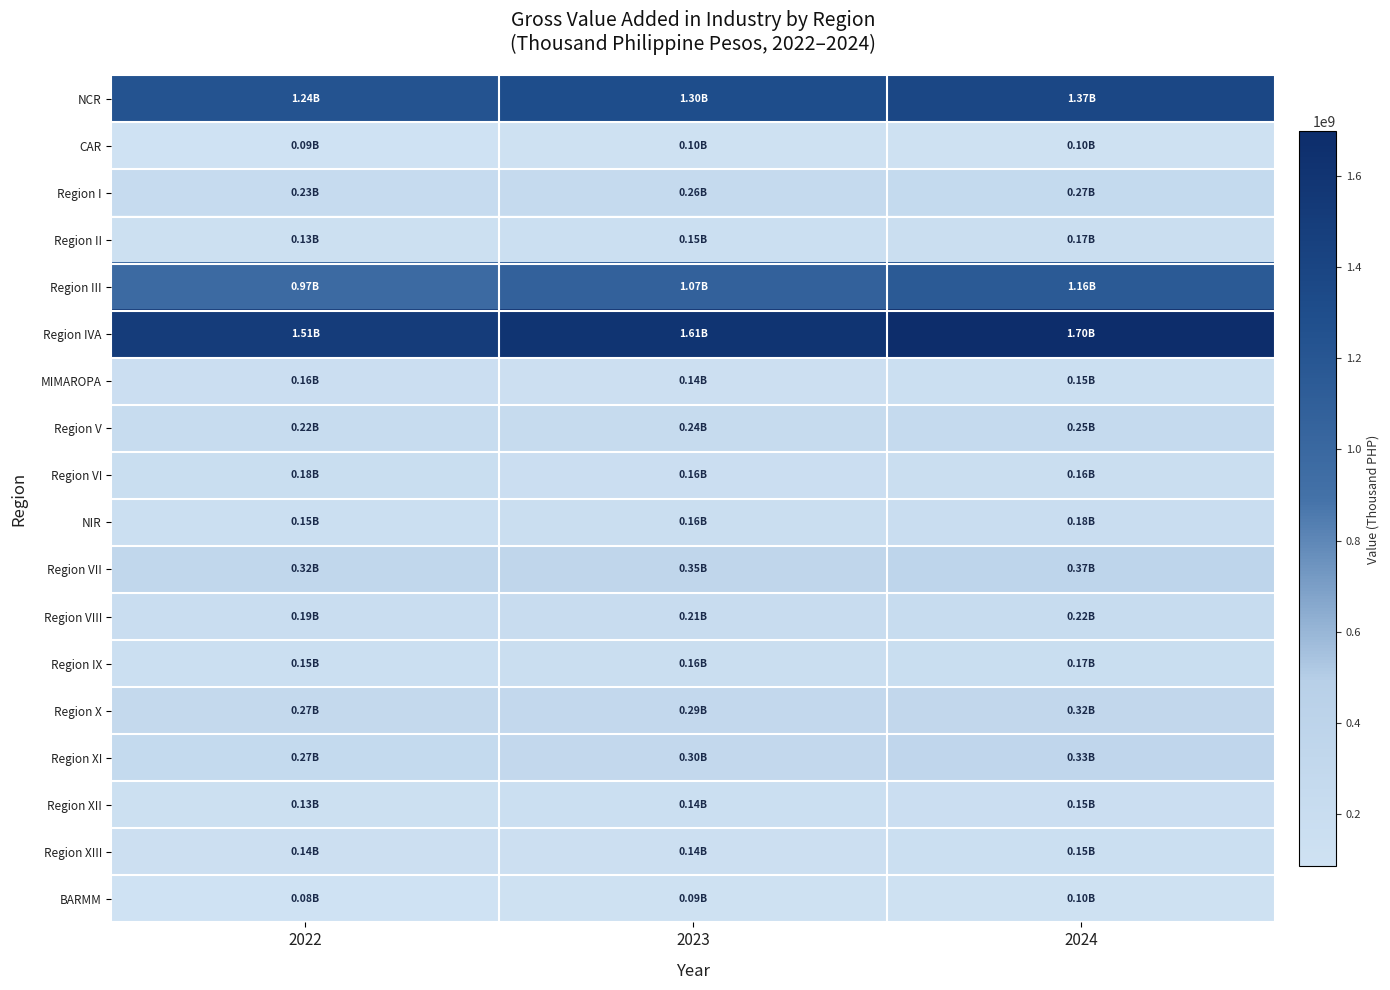

Between 2023 and 2024, which is larger?

2024